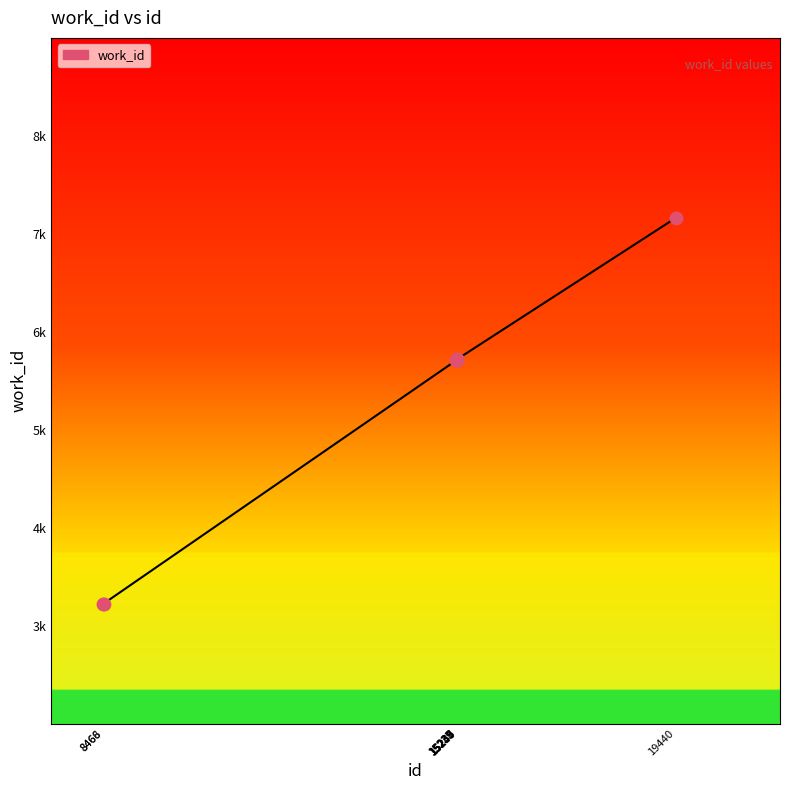

Which has a higher value, 15250 or 19440?

19440